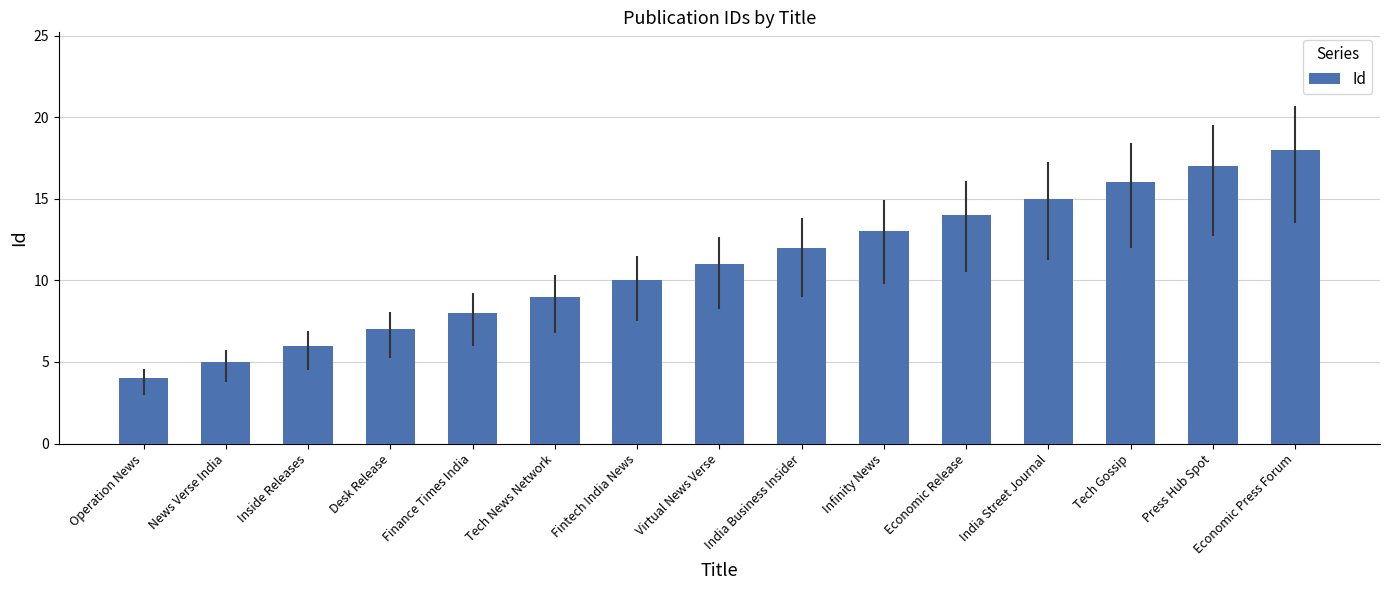

Reading left to right, what are all the values shown in this chart?

4	5	6	7	8	9	10	11	12	13	14	15	16	17	18